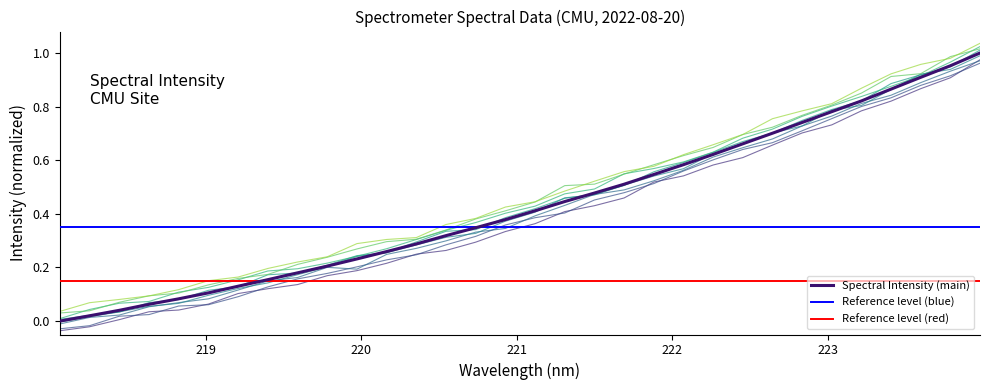

What is the label of the 9th point from the right?

222.4538